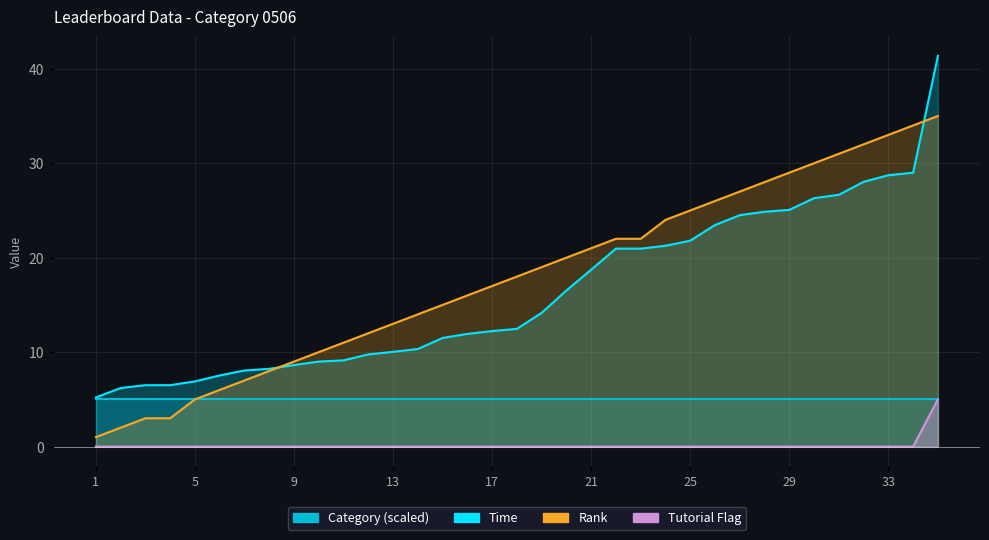

True or false: Rank has a value of 5.2 at 3.

False